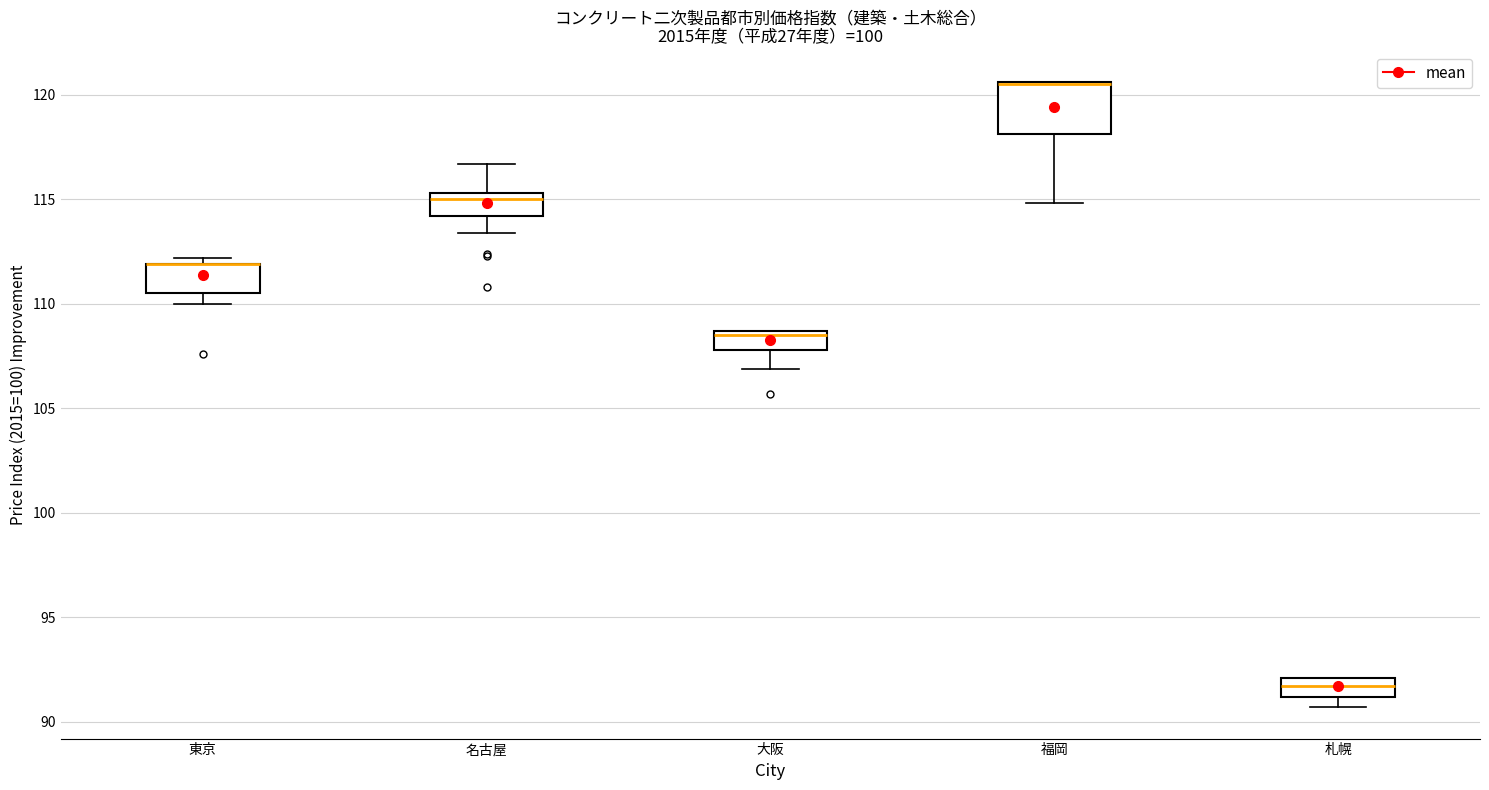

Reading left to right, transcribe this box plot: for each box, give where its median line is, the range the box spans, and where its two whiskers end, as read against the y-axis. The values are not printed on the chart, so give them approximately, as read against the axis.

東京: median 112.0 (drawn on the box's upper edge), box 110.5 to 112.0, whiskers 110.0 to 112.0 (just above the box's upper edge)
名古屋: median 115.0, box 114.0 to 115.5, whiskers 113.5 to 116.5
大阪: median 108.5 (just below the box's upper edge), box 108.0 to 108.5, whiskers 107.0 to 108.5
福岡: median 120.5 (drawn on the box's upper edge), box 118.0 to 120.5, whiskers 115.0 to 120.5
札幌: median 91.5, box 91.0 to 92.0, whiskers 90.5 to 92.0